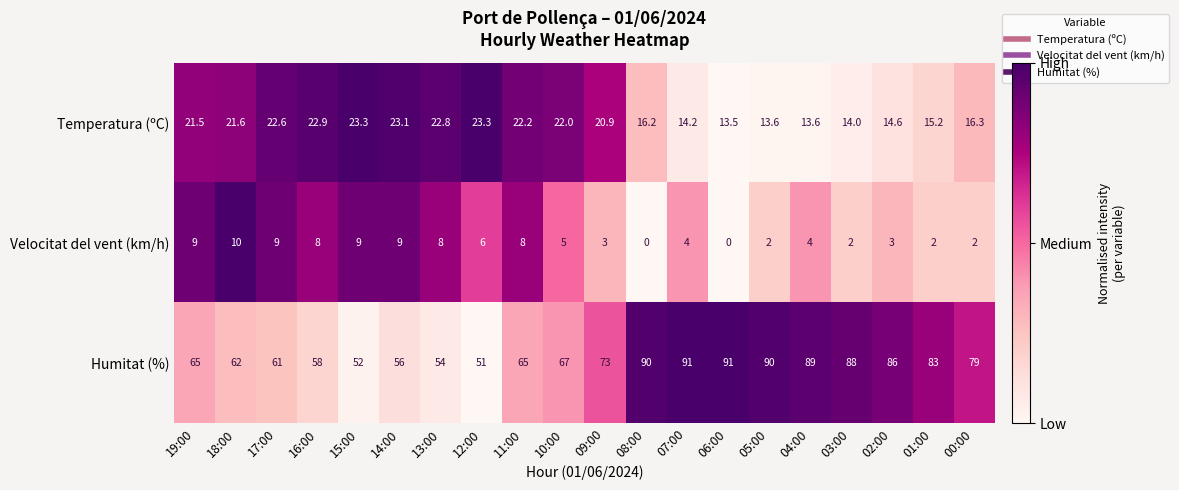

At which category is the sum across all series the highest?

07:00